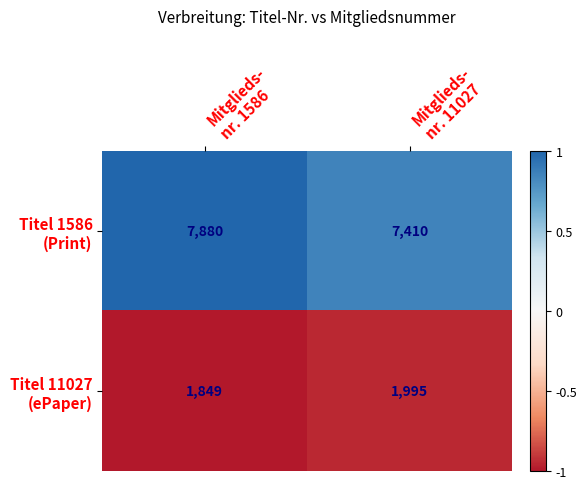

What is the greatest value displayed?

7880